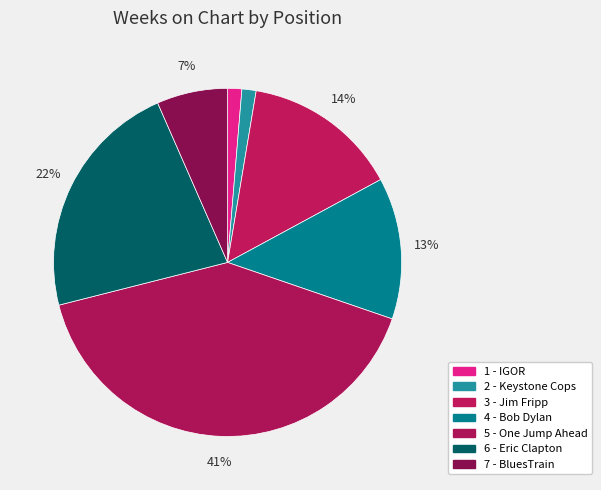

True or false: 1 - IGOR accounts for 1% of the total.

True